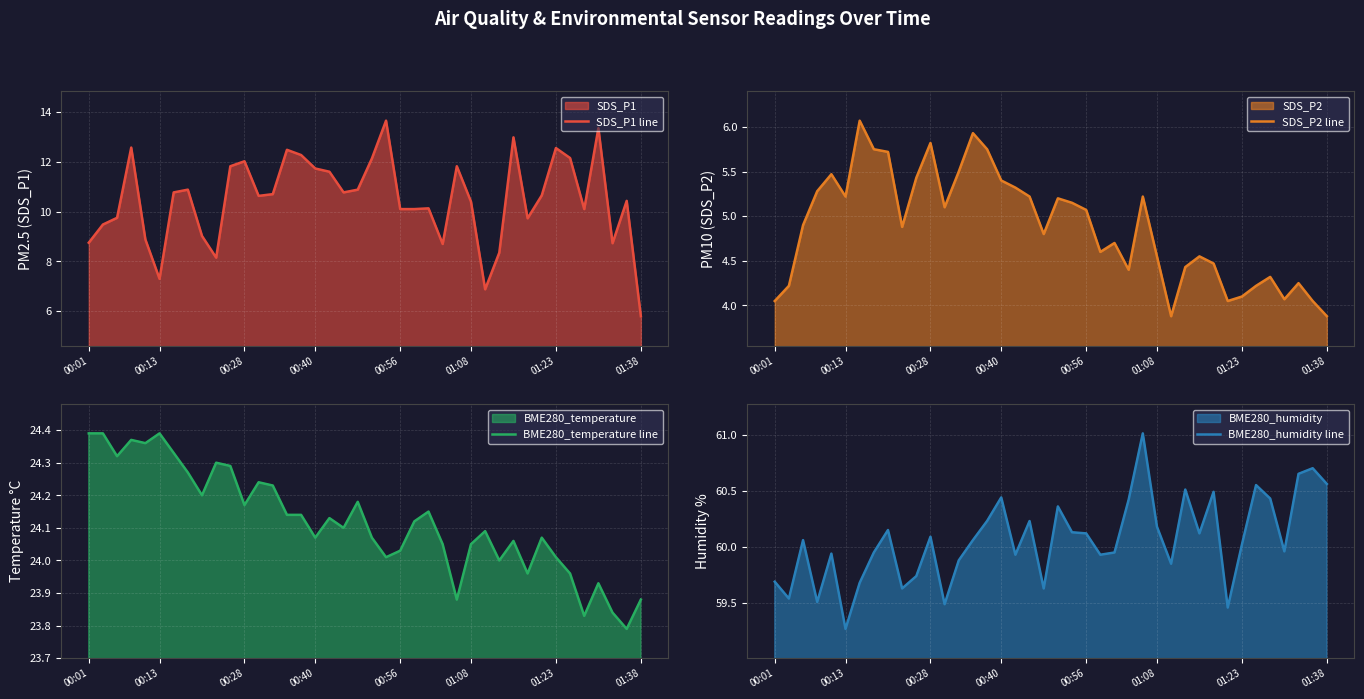

At which label does BME280_humidity line reach its minimum?

00:13